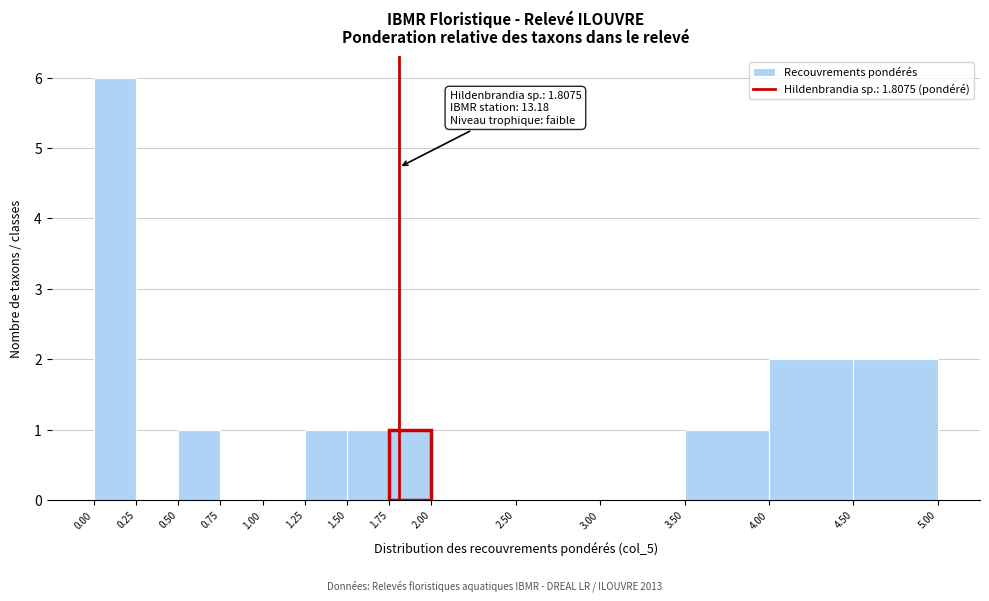

Over which range of the x-axis is the bar tallest?

0.00 to 0.25